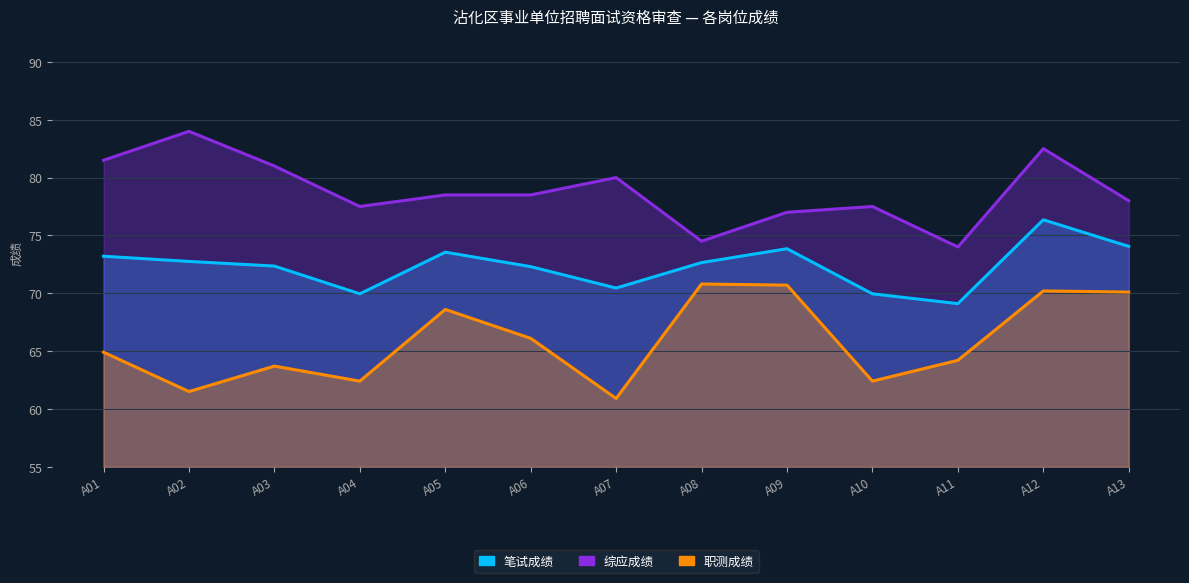

Reading left to right, what are all the values shown in this chart?

笔试成绩: A01=73.2	A02=72.8	A03=72.3	A04=70.0	A05=73.5	A06=72.3	A07=70.5	A08=72.7	A09=73.8	A10=70.0	A11=69.1	A12=76.3	A13=74.0
综应成绩: A01=81.5	A02=84.0	A03=81.0	A04=77.5	A05=78.5	A06=78.5	A07=80.0	A08=74.5	A09=77.0	A10=77.5	A11=74.0	A12=82.5	A13=78.0
职测成绩: A01=64.9	A02=61.5	A03=63.7	A04=62.4	A05=68.6	A06=66.1	A07=60.9	A08=70.8	A09=70.7	A10=62.4	A11=64.2	A12=70.2	A13=70.1